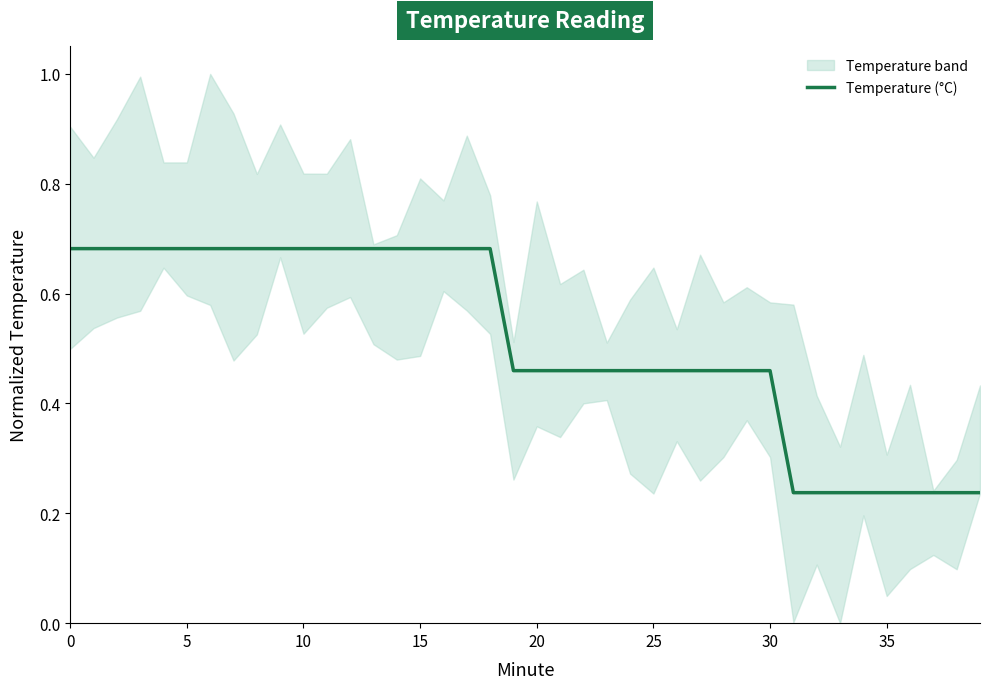

Does the chart have visible grid lines?

No